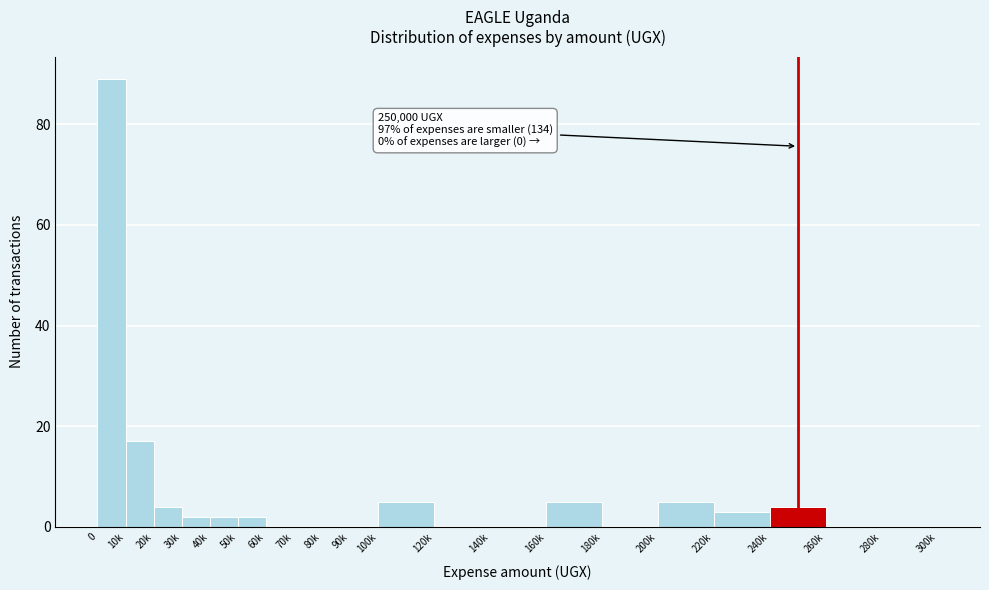

Reading right to left, extract all data points from this chart.

280k=0	260k=0	240k=4	220k=3	200k=5	180k=0	160k=5	140k=0	120k=0	100k=5	90k=0	80k=0	70k=0	60k=0	50k=2	40k=2	30k=2	20k=4	10k=17	0=89